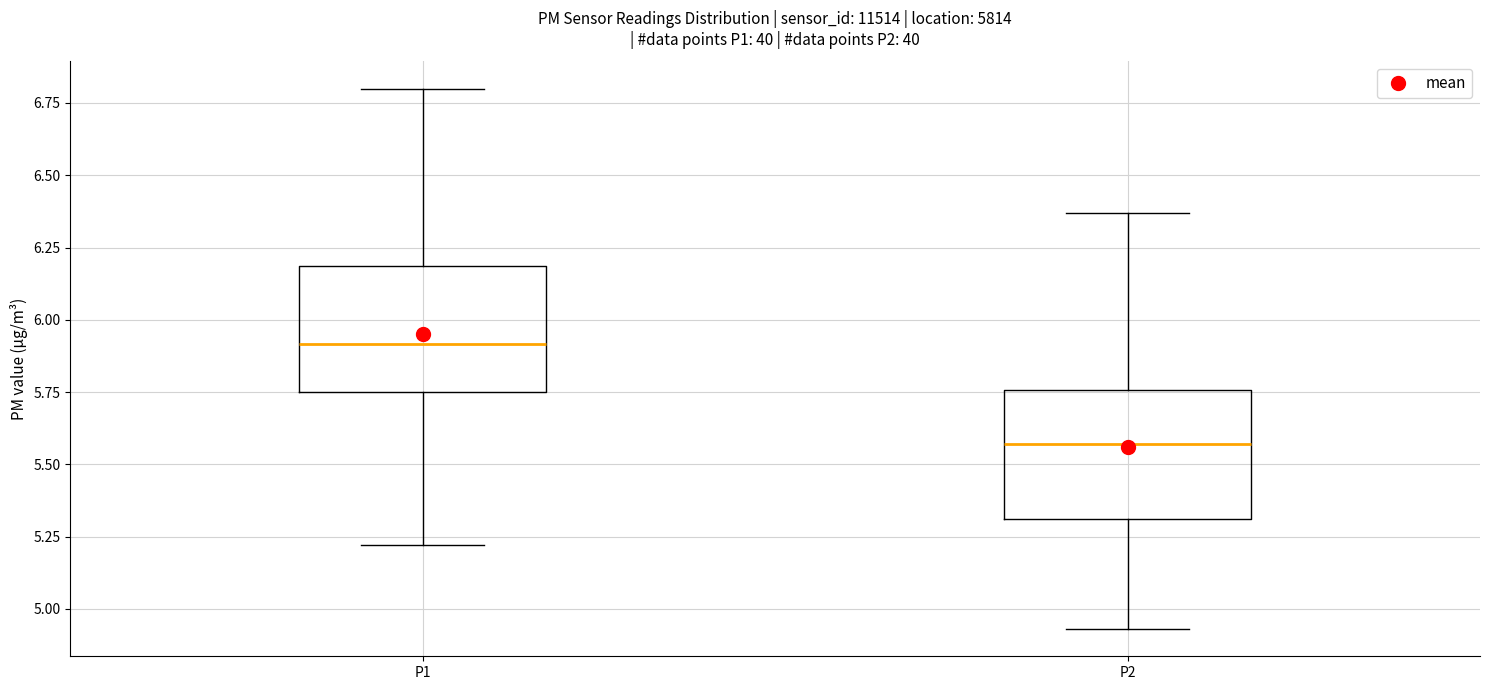

Reading left to right, transcribe this box plot: for each box, give where its median line is, the range the box spans, and where its two whiskers end, as read against the y-axis. The values are not printed on the chart, so give them approximately, as read against the axis.

P1: median 5.90, box 5.75 to 6.20, whiskers 5.20 to 6.80
P2: median 5.55, box 5.30 to 5.75, whiskers 4.95 to 6.35